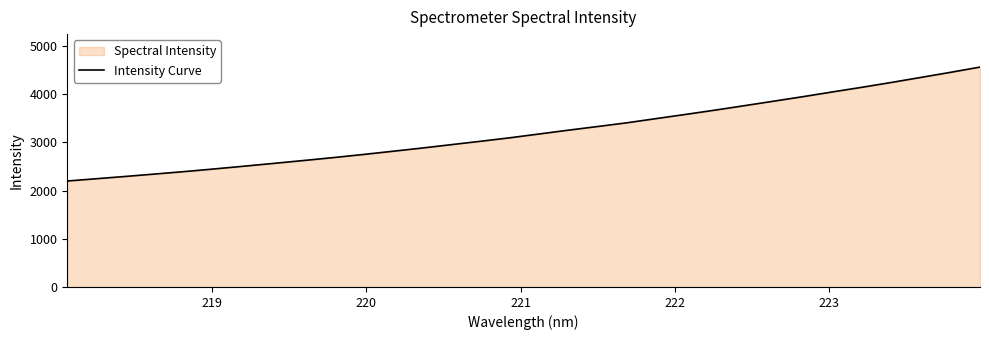

What is the maximum value shown in the chart?

4563.3